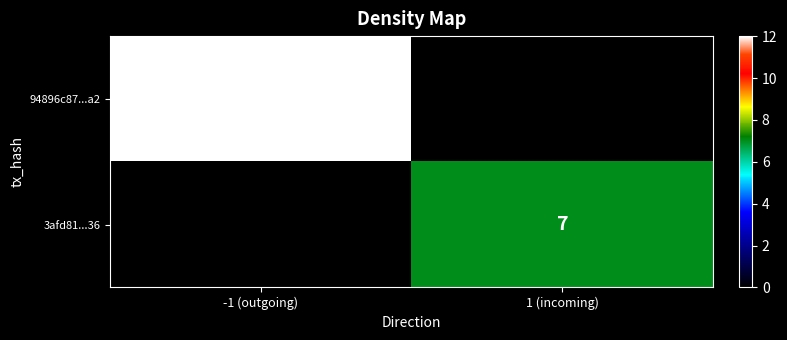

Is it true that 94896c87...a2 equals 12 at -1 (outgoing)?

True